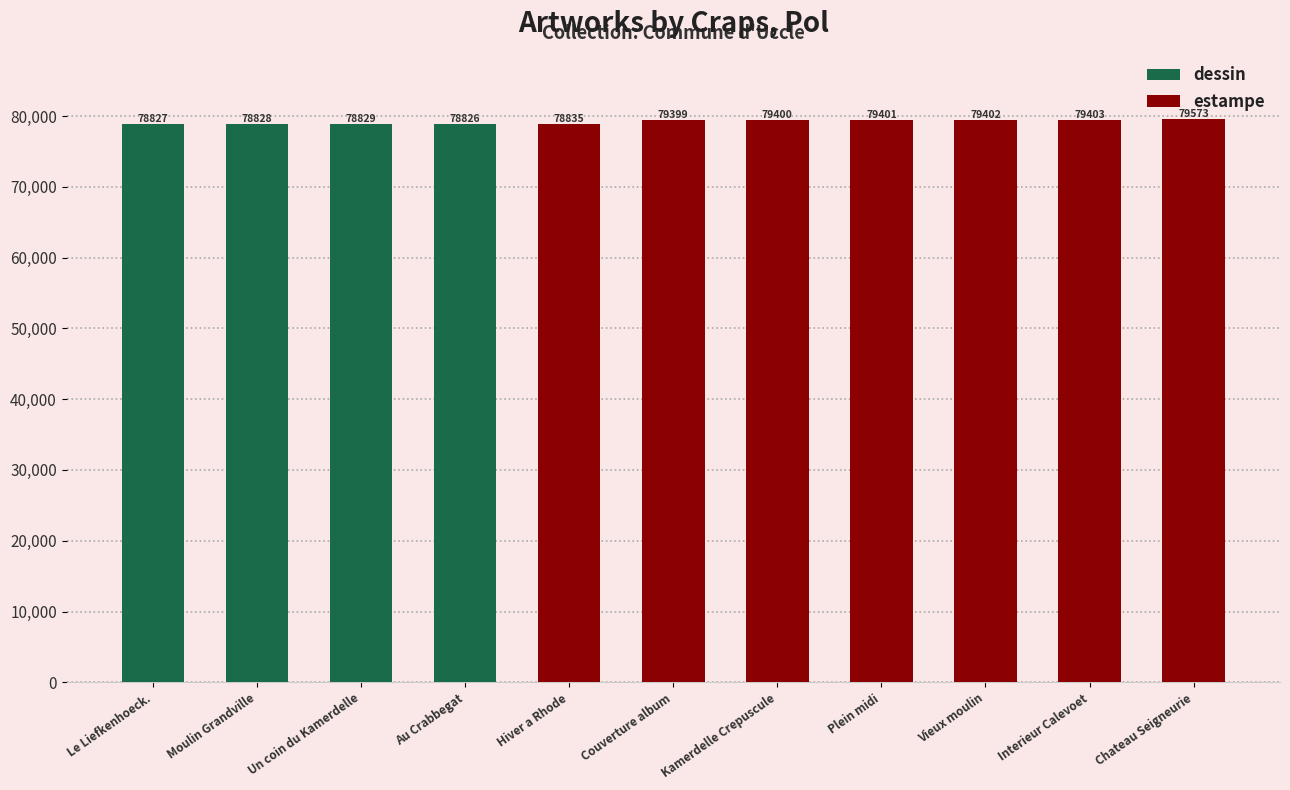

What is the label of the 1st bar from the left?

Le Liefkenhoeck.